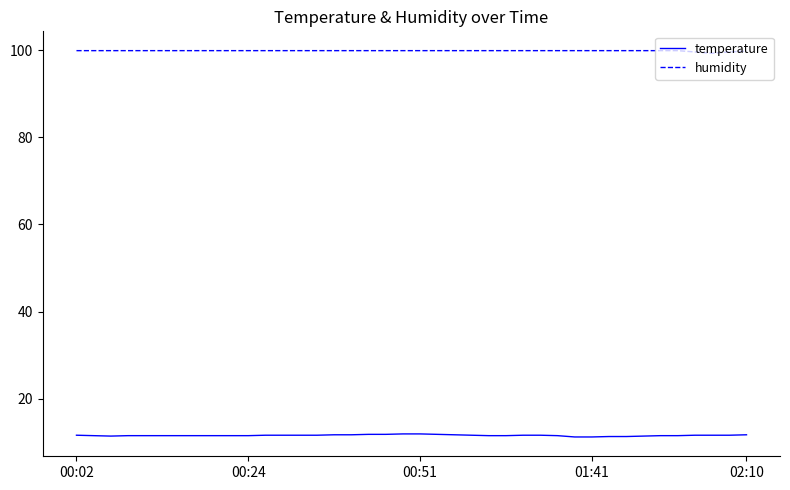

True or false: humidity and temperature intersect in this chart.

False